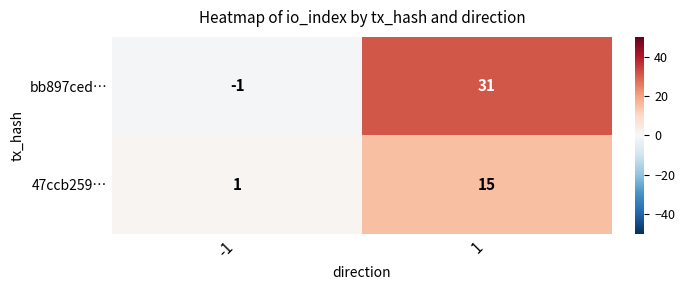

What is the maximum value shown in the chart?

31